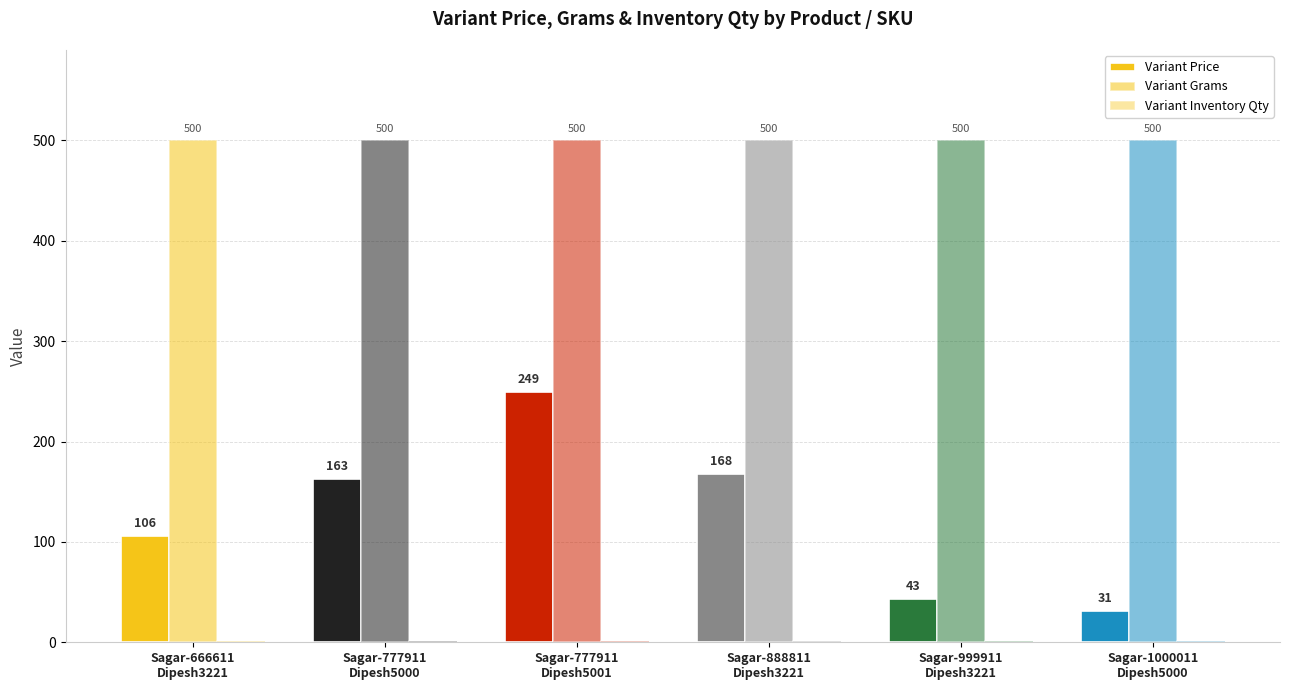

Are the bars grouped side by side (vs. stacked)?

Yes